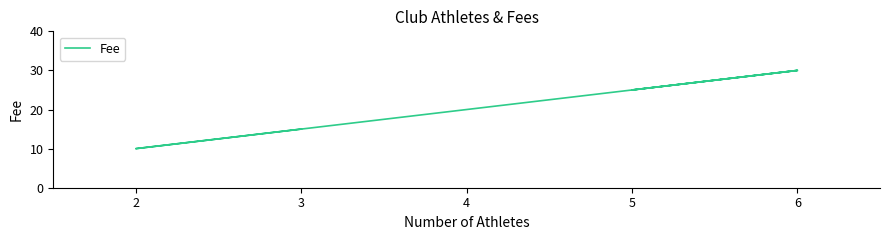

Is it true that the value at 2 is 14?

False